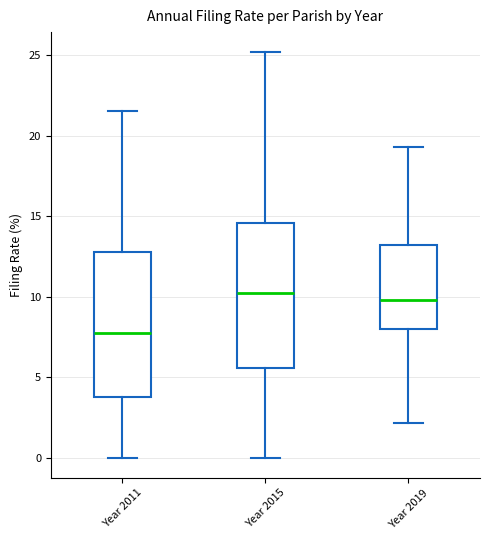

Where is the upper edge of the box for Year 2019 on the y-axis? The values are not printed on the chart, so give them approximately, as read against the axis.

13.0